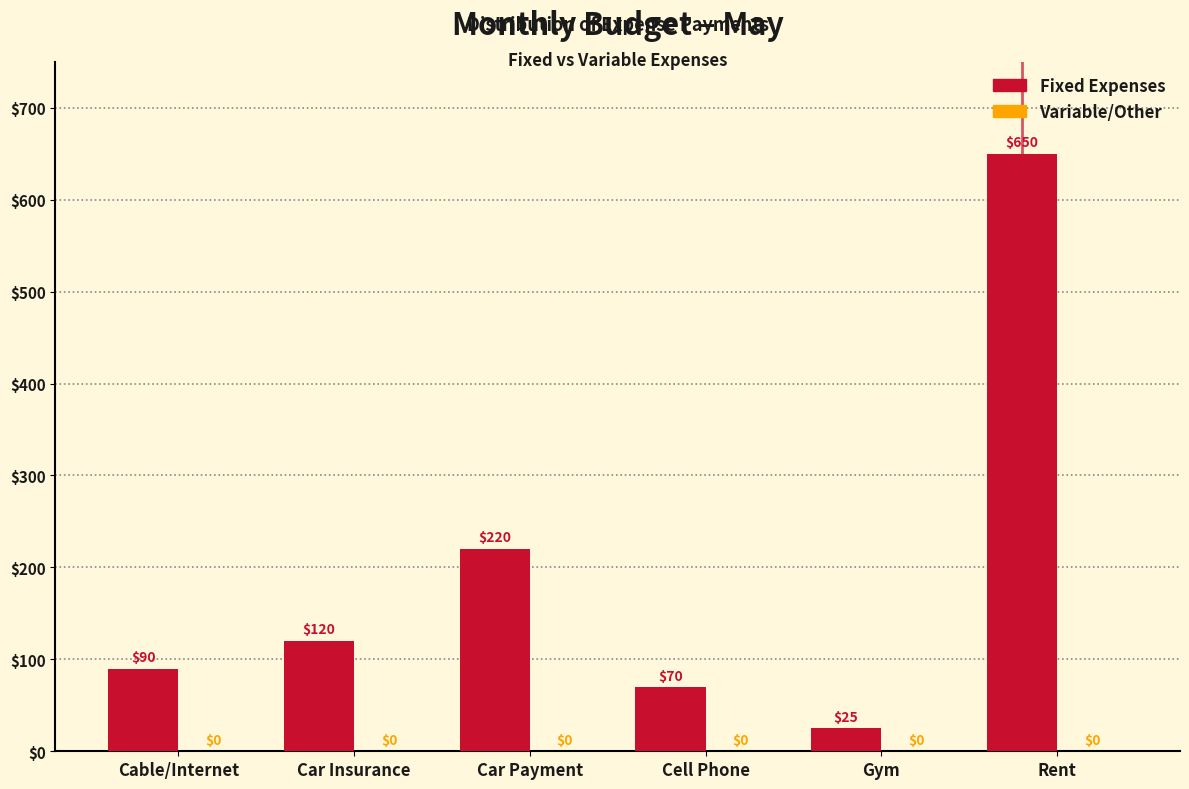

What is the label of the 5th bar from the left?

Gym